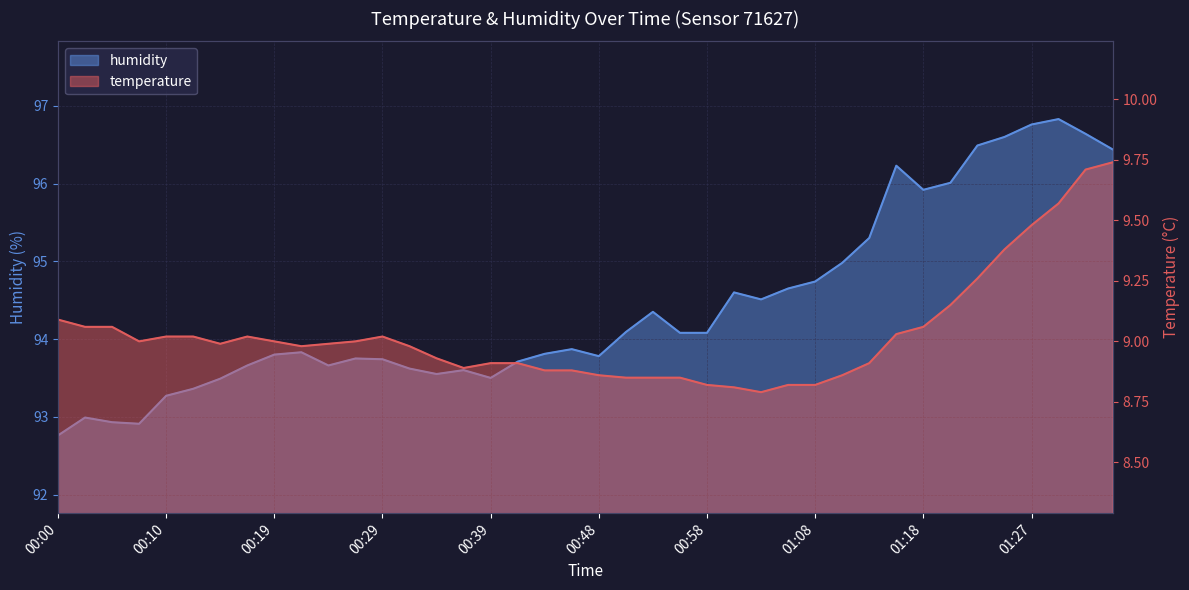

Where is humidity nearest to the value 94?

00:56